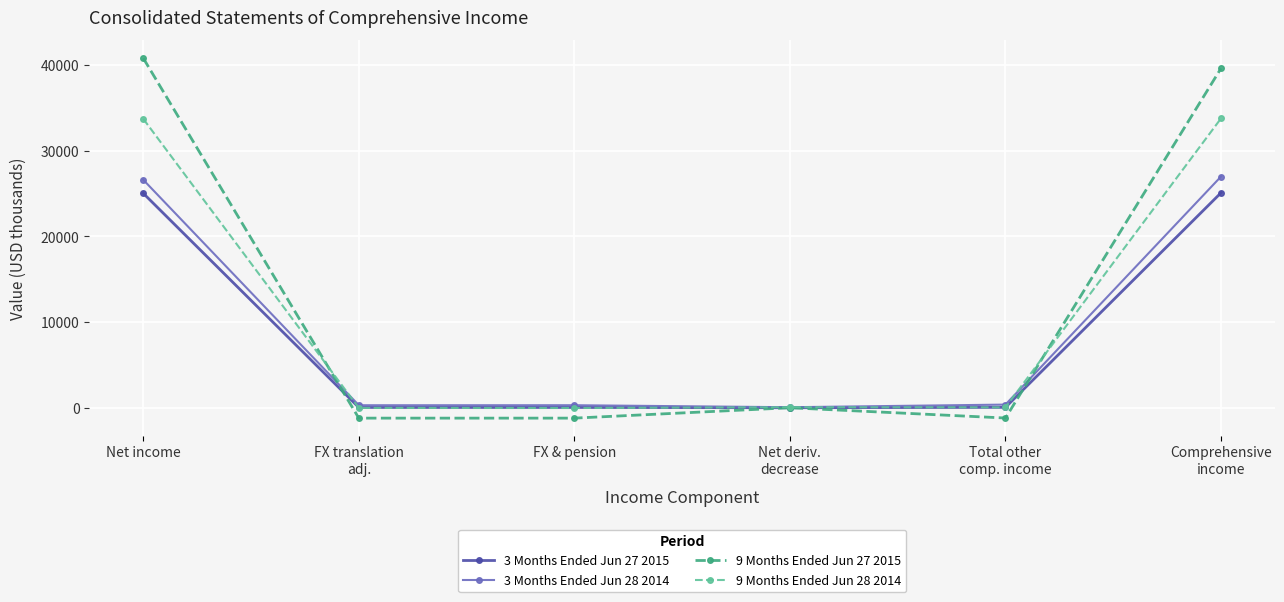

Which series has the largest range (max minus min)?

9 Months Ended Jun 27 2015